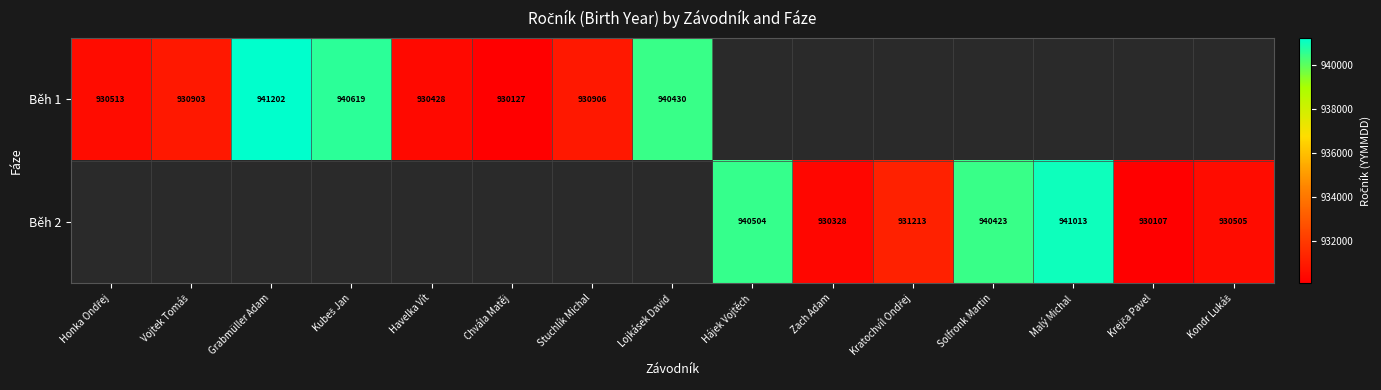

How many distinct data groups are displayed?

2